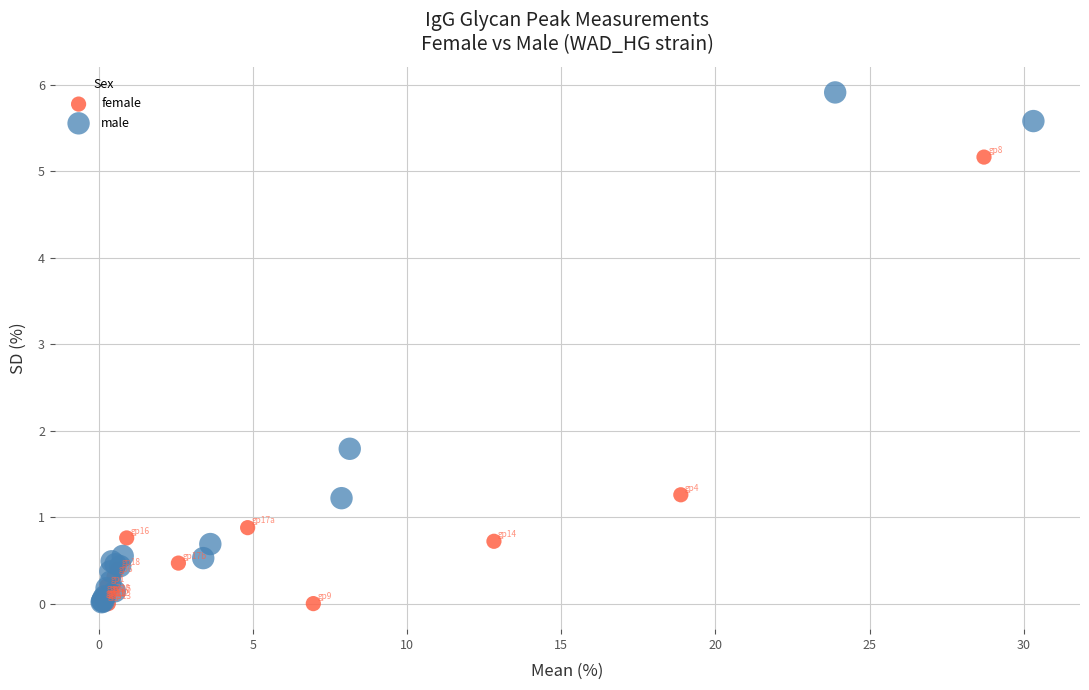

Which series has the widest spread of Y values?

male